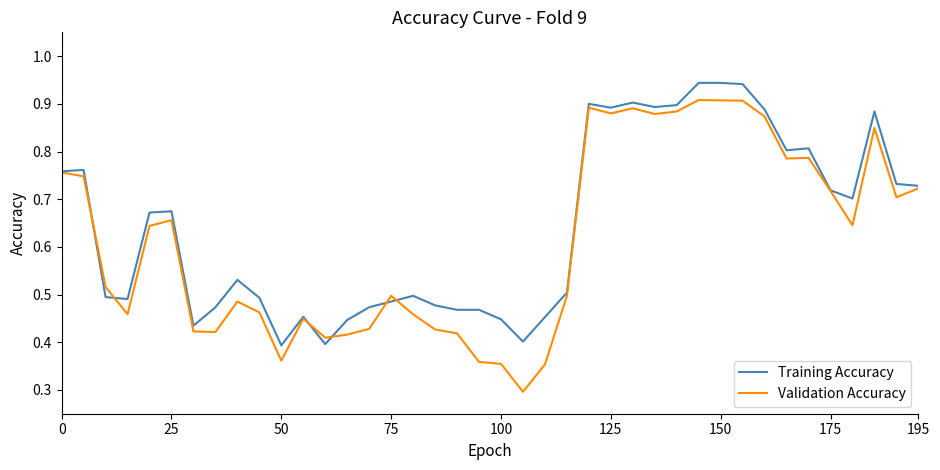

Rank the series by their average value, from lowest to highest.

Validation Accuracy, Training Accuracy